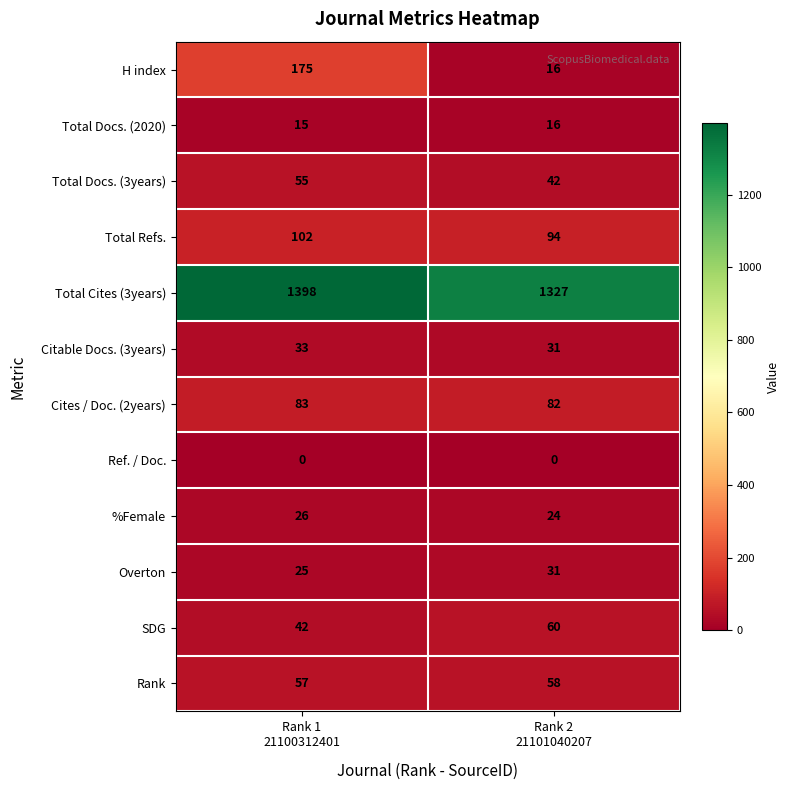

Which series has the widest spread of values?

H index